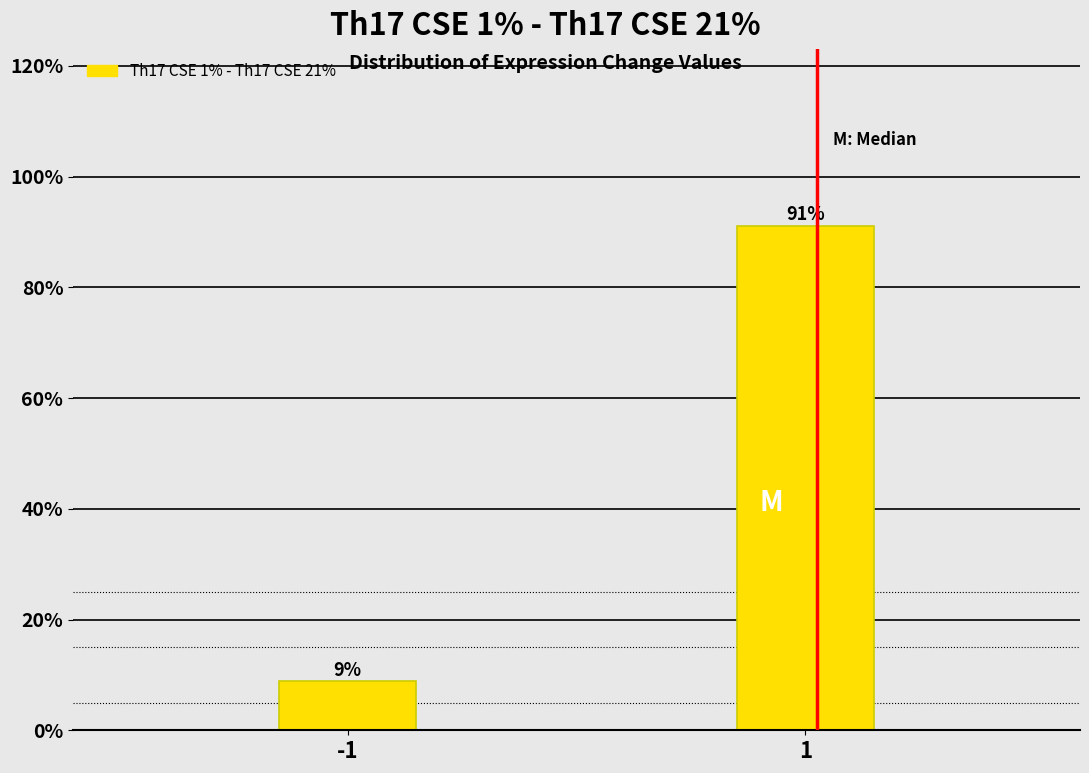

What is the minimum value shown in the chart?

8.9